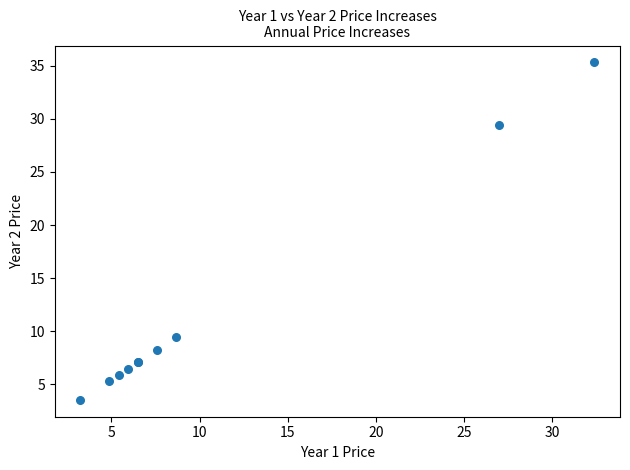

What Y value in the scatter plot is closest to 19?

9.4